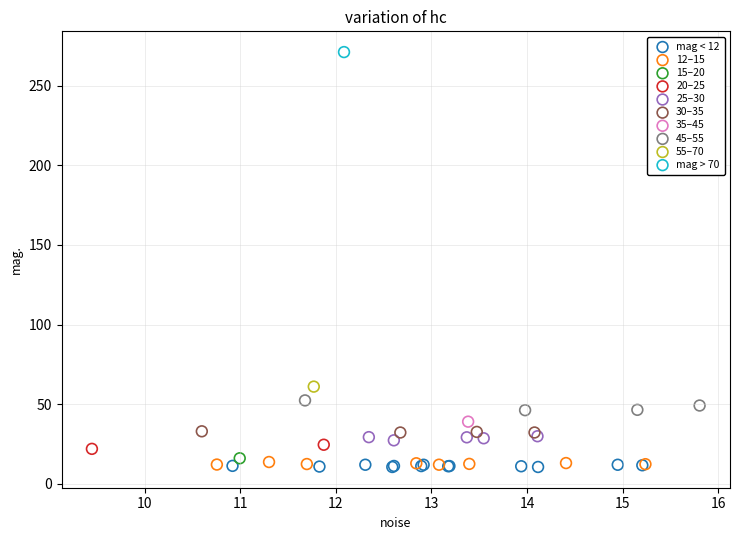

What are all the series names shown in the legend?

mag < 12, 12–15, 15–20, 20–25, 25–30, 30–35, 35–45, 45–55, 55–70, mag > 70